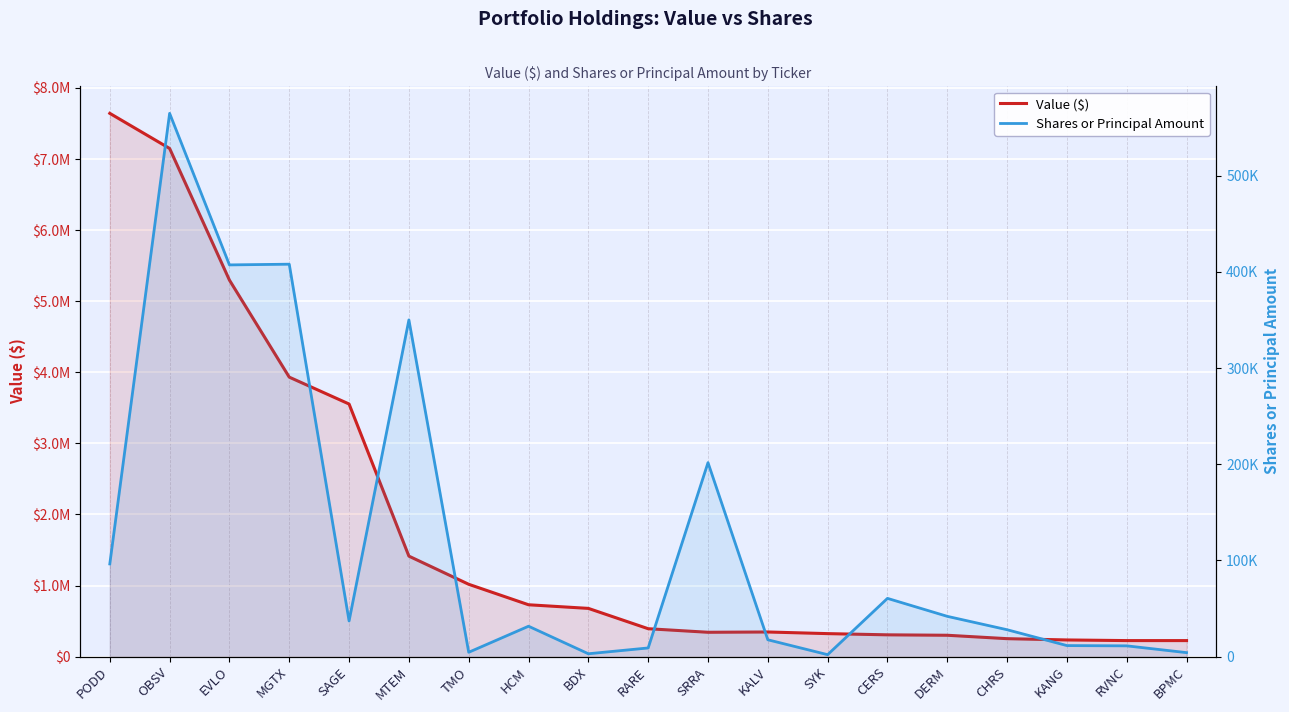

Between OBSV and HCM, which is larger?

OBSV